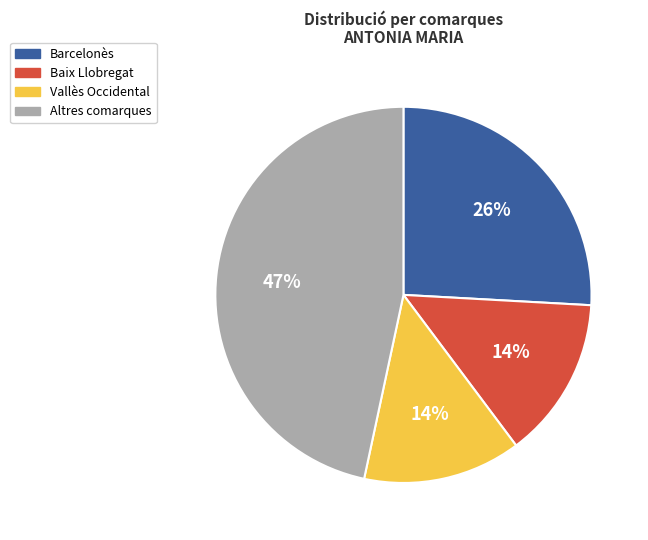

Is there a majority slice in this chart?

No